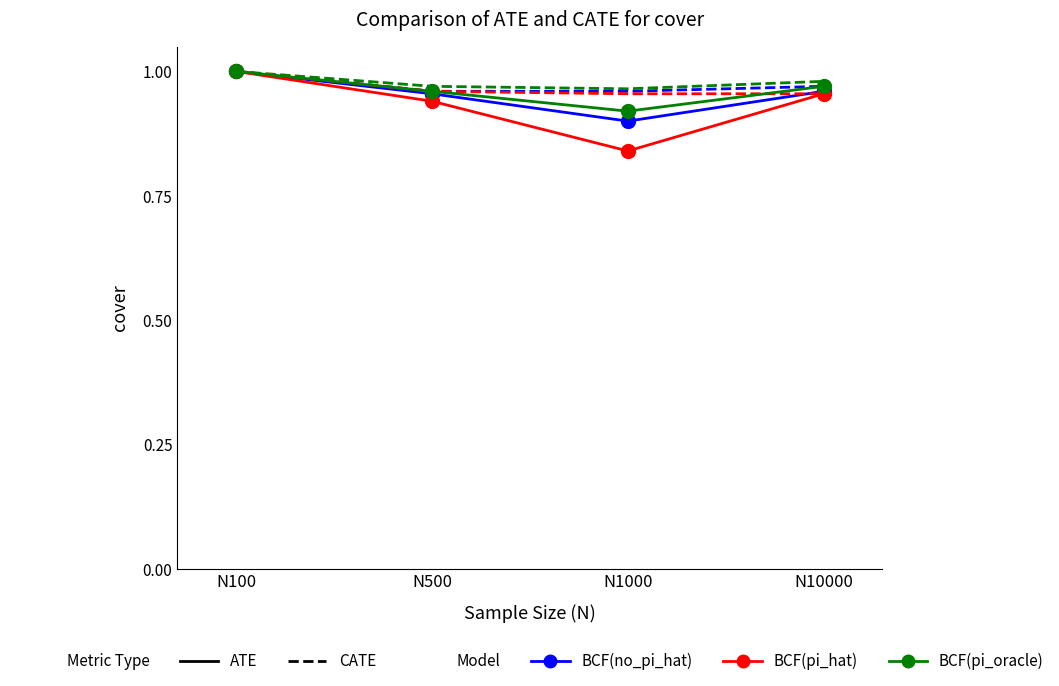

What is the total value across all series at N10000?

5.8